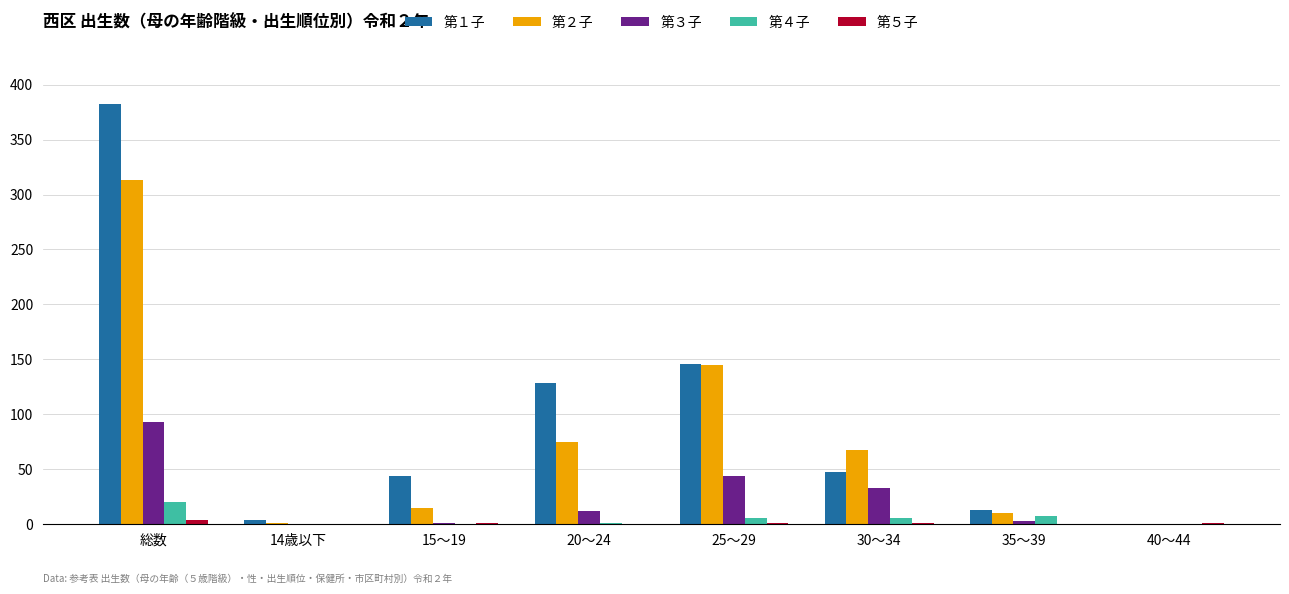

True or false: 第１子 has a value of 146 at 25～29.

True